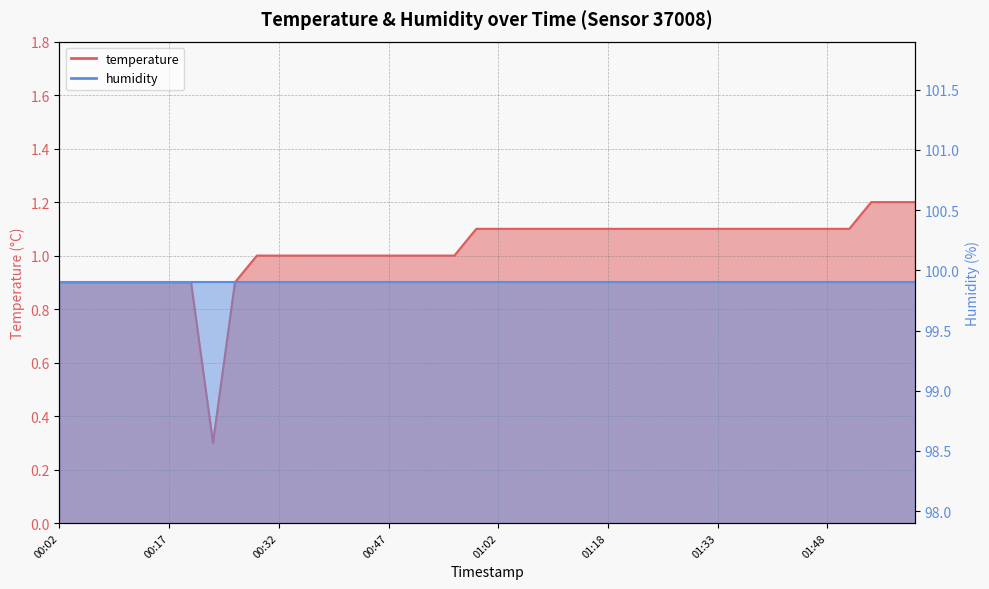

Where does the data first go above 1?

00:59